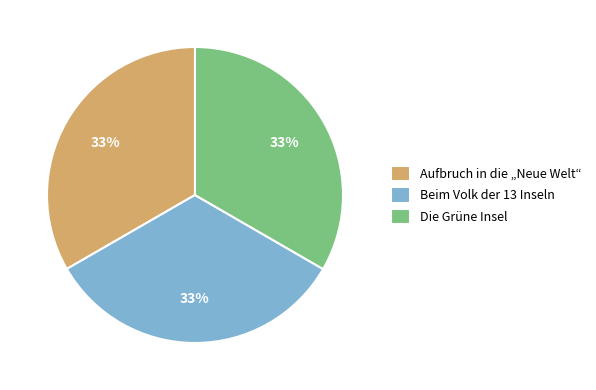

To the nearest percent, what percentage of the pie is Die Grüne Insel?

33%